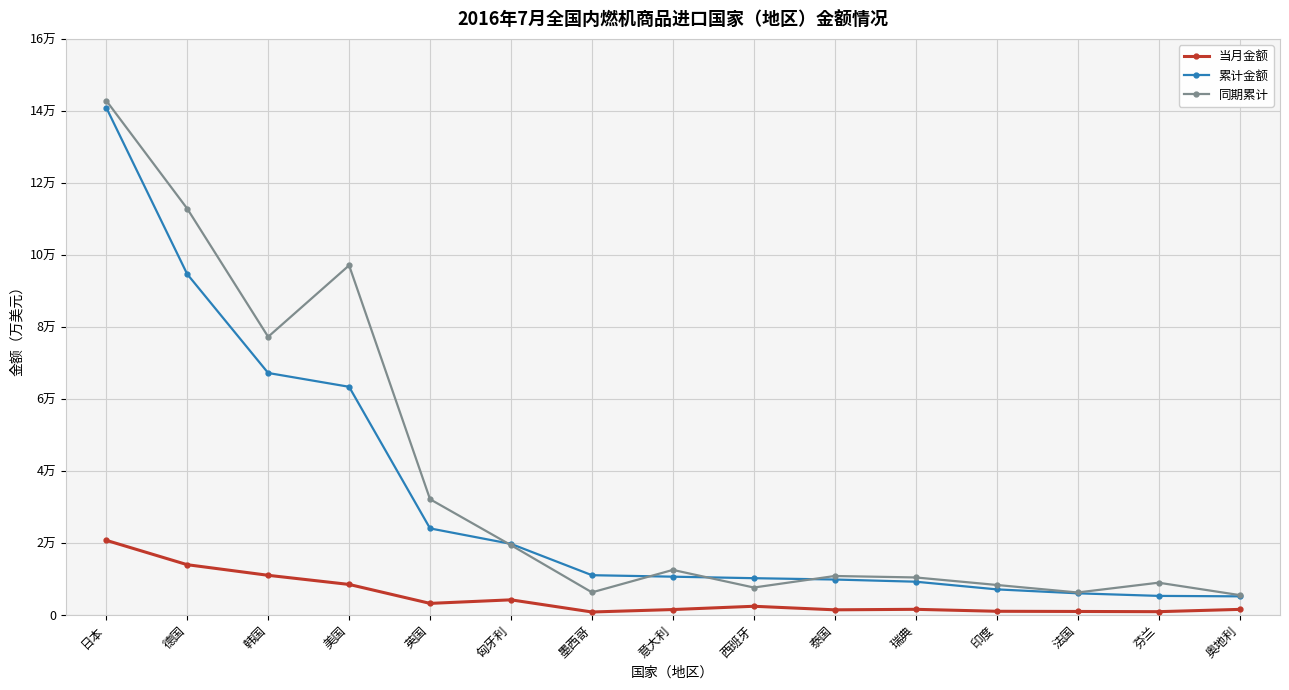

Which category has the highest value in the 累计金额 series?

日本